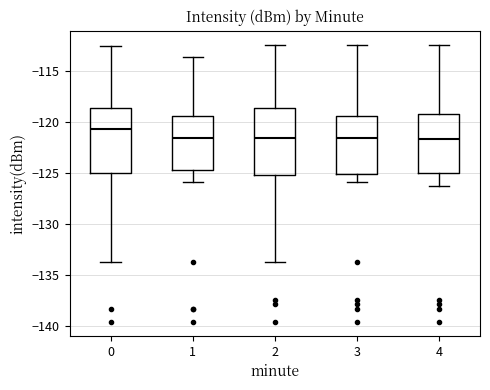

Reading left to right, transcribe this box plot: for each box, give where its median line is, the range the box spans, and where its two whiskers end, as read against the y-axis. The values are not printed on the chart, so give them approximately, as read against the axis.

0: median -120.5, box -125.0 to -118.5, whiskers -133.5 to -112.5
1: median -121.5, box -125.0 to -119.5, whiskers -126.0 to -113.5
2: median -121.5, box -125.0 to -118.5, whiskers -133.5 to -112.5
3: median -121.5, box -125.0 to -119.5, whiskers -126.0 to -112.5
4: median -121.5, box -125.0 to -119.5, whiskers -126.5 to -112.5